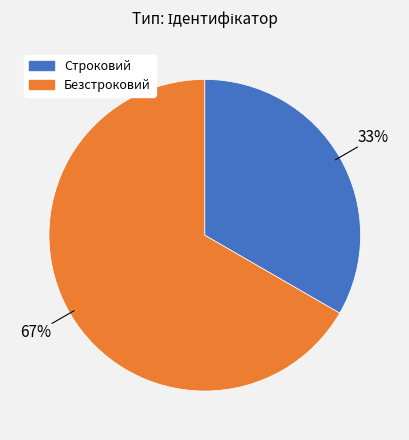

To the nearest percent, what portion does Безстроковий represent?

67%